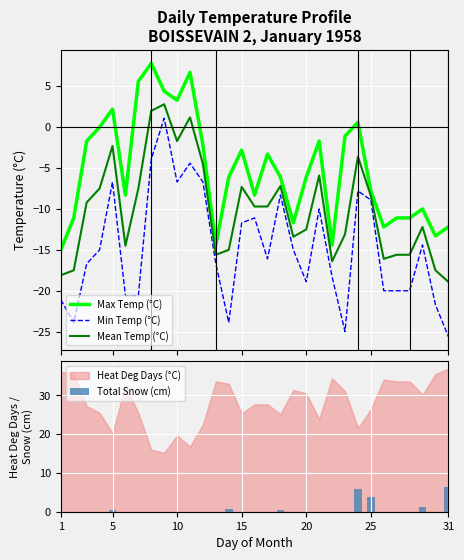

What is the highest value of the Min Temp (°C) series?

1.1